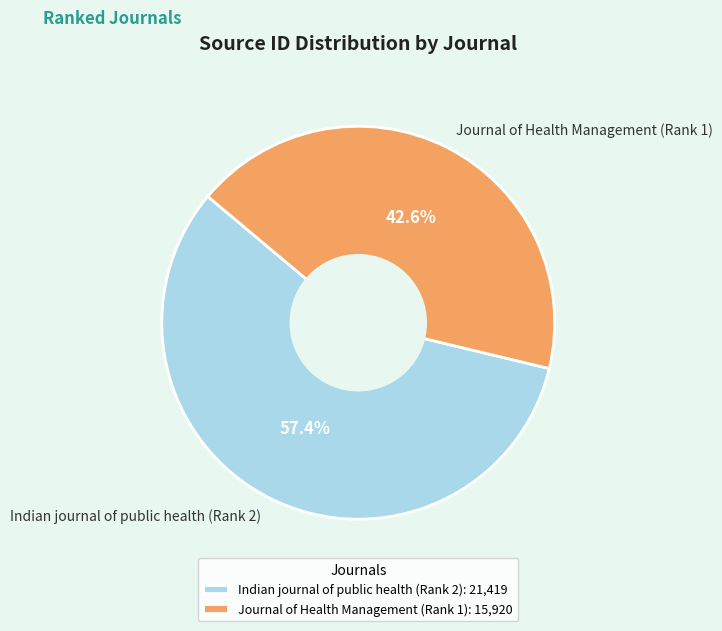

Approximately how many times larger is the value at Journal of Health Management (Rank 1) compared to Indian journal of public health (Rank 2)?

0.7